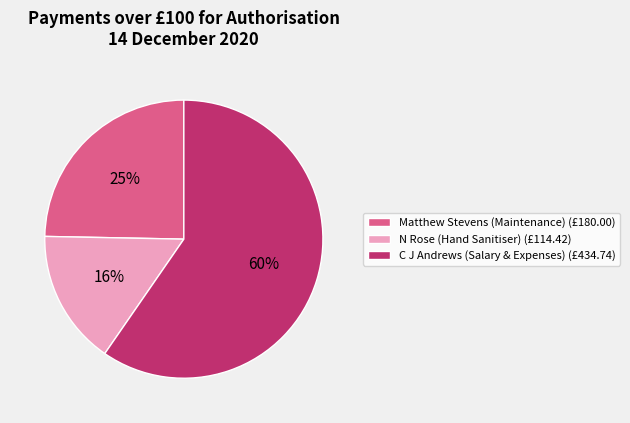

What is the ratio of the value at Matthew Stevens (Maintenance) to the value at C J Andrews (Salary & Expenses)?

0.4